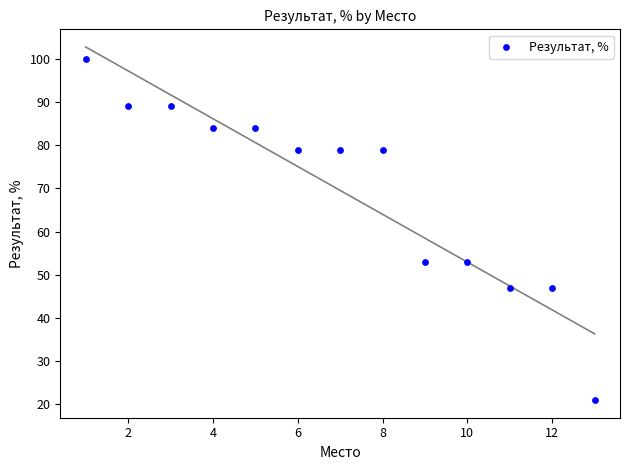

What is the range of Y values (max minus min)?

79